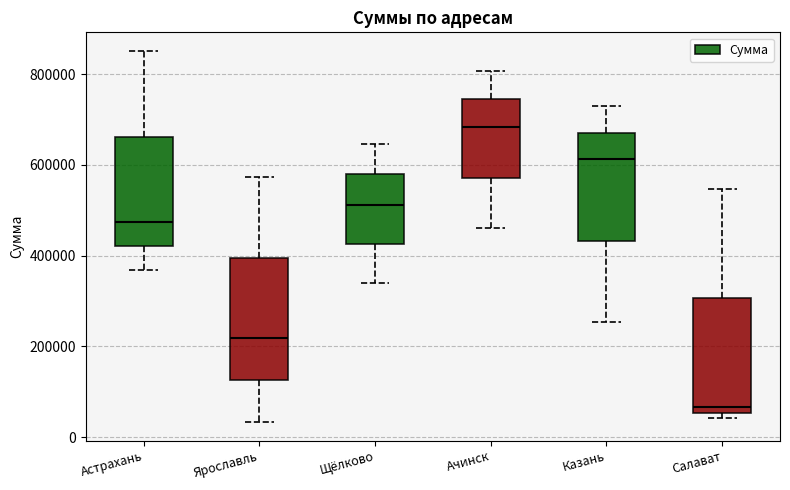

Where does the median line of the box for Ачинск sit on the y-axis? The values are not printed on the chart, so give them approximately, as read against the axis.

680000